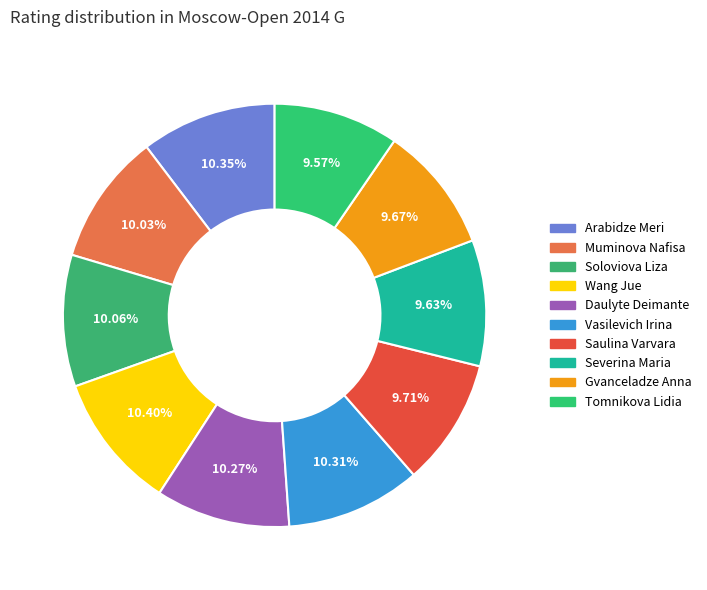

Do Saulina Varvara and Wang Jue together represent more than half of the pie?

No